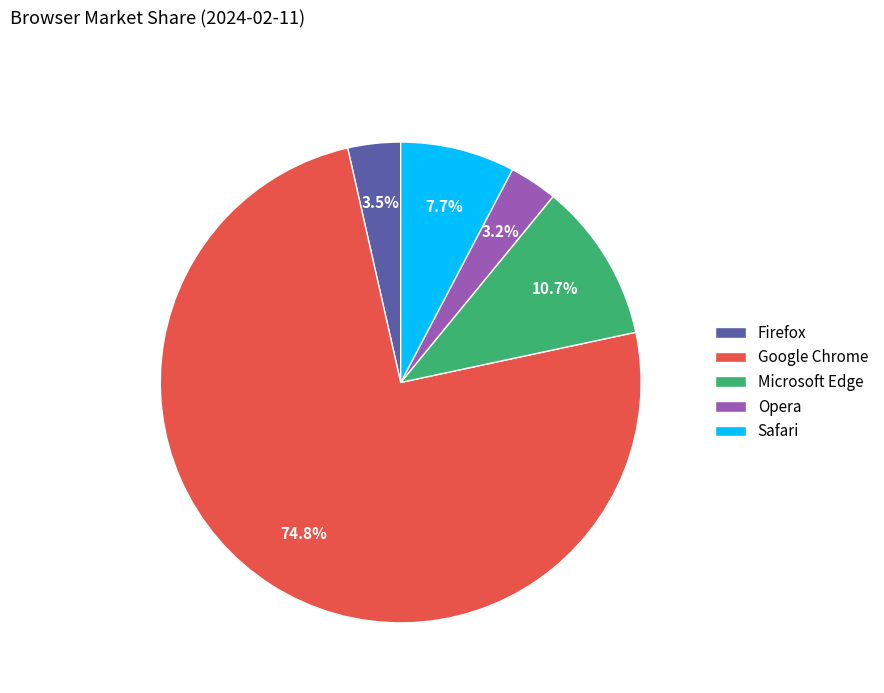

To the nearest percent, what is the combined percentage of Firefox and Microsoft Edge?

14%